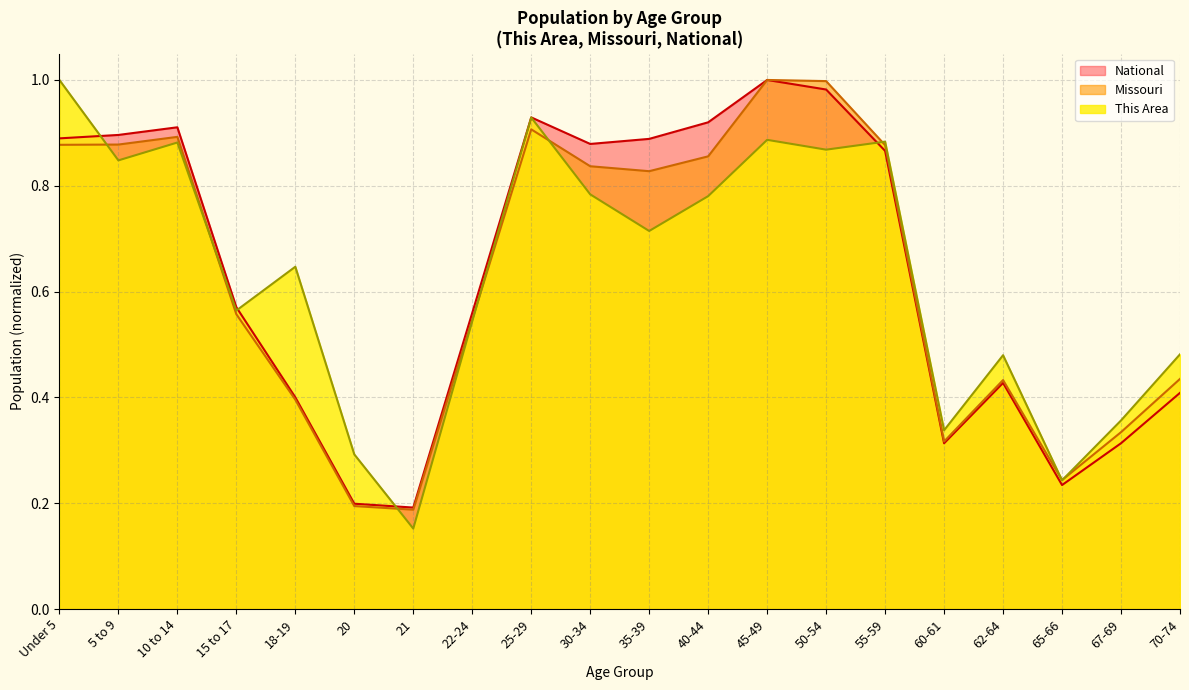

Does the chart display data point markers on the line(s)?

No